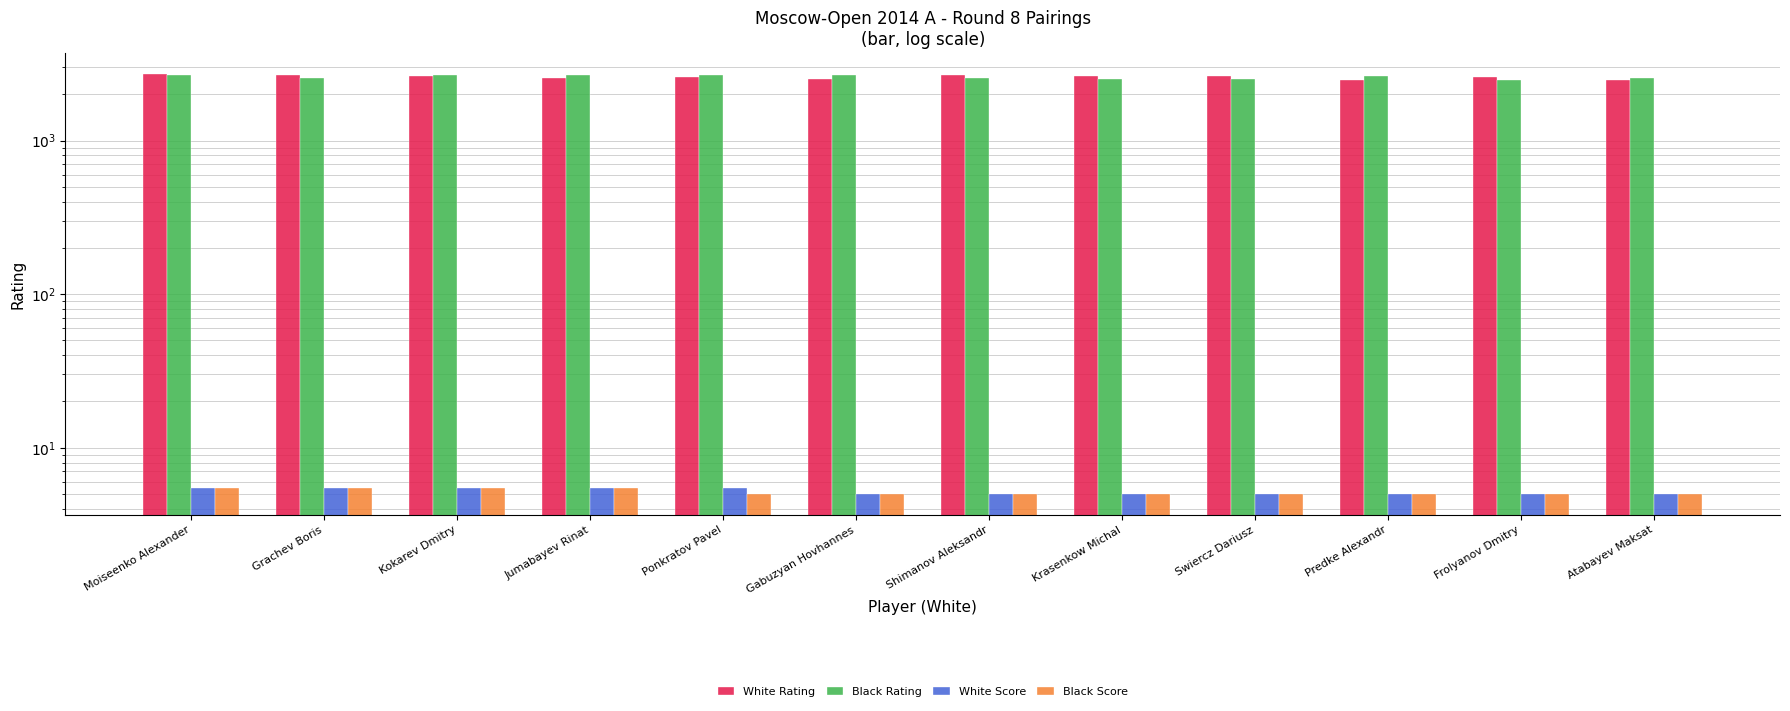

What is the sum of the Black Score values at Shimanov Aleksandr and Moiseenko Alexander?

10.5